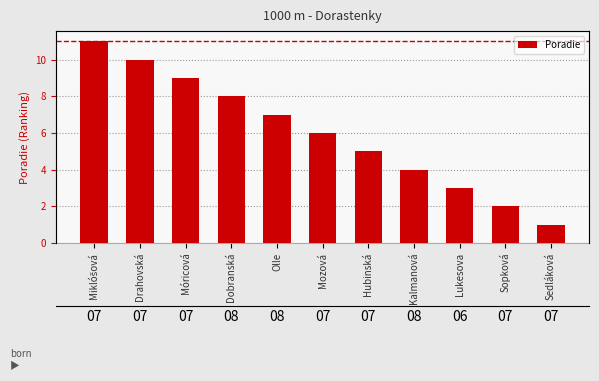

Between Olle and Móricová, which is larger?

Móricová